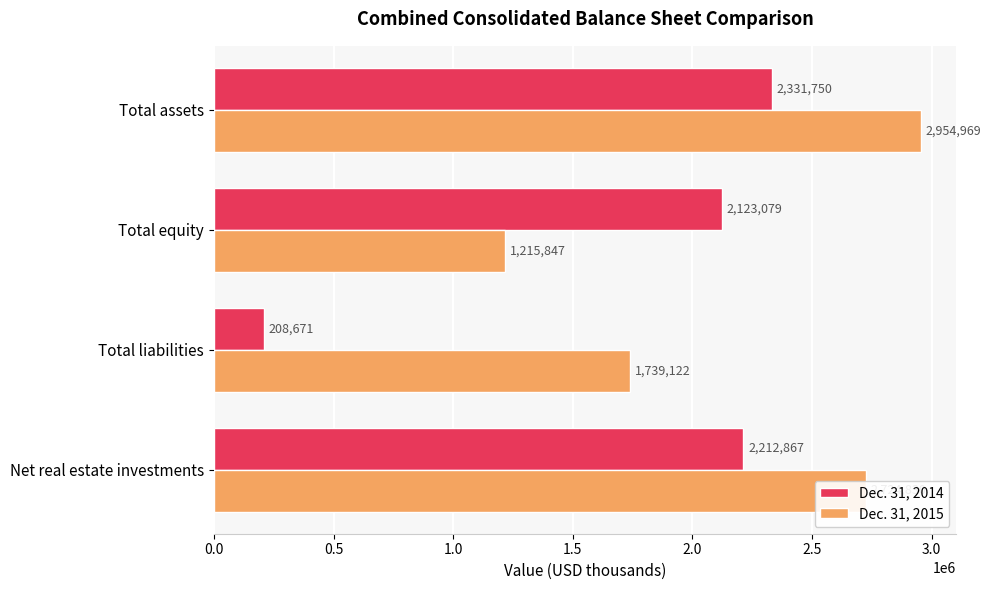

Which series has the largest total across all categories?

Dec. 31, 2015